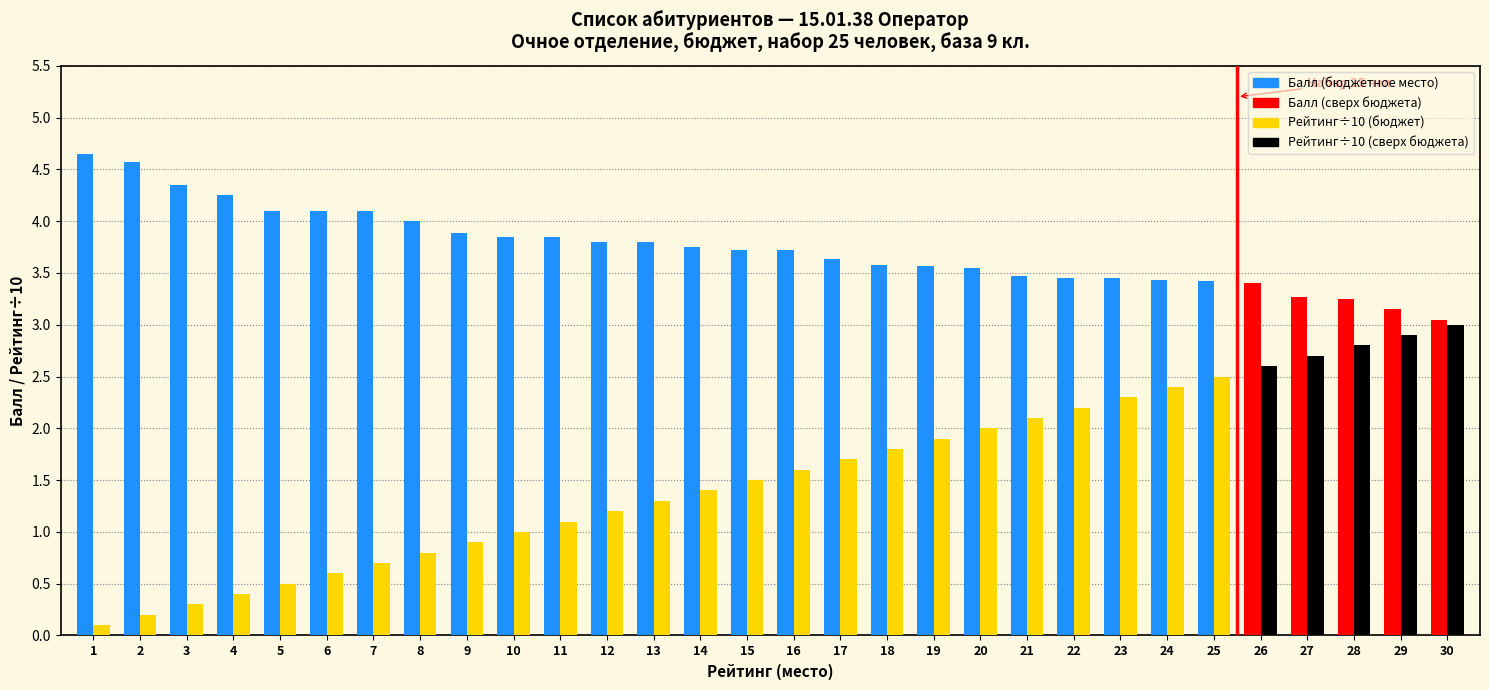

What is the spread (max minus min) of values at 7?

3.4